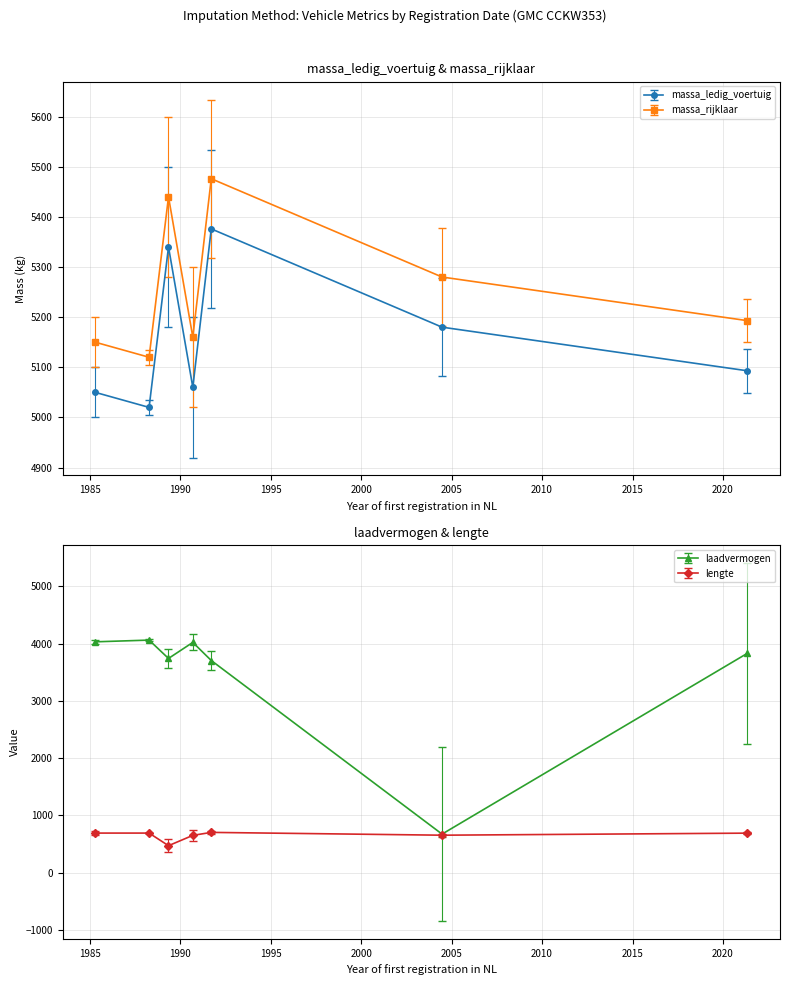

How many values in the laadvermogen series are below 3830?

3